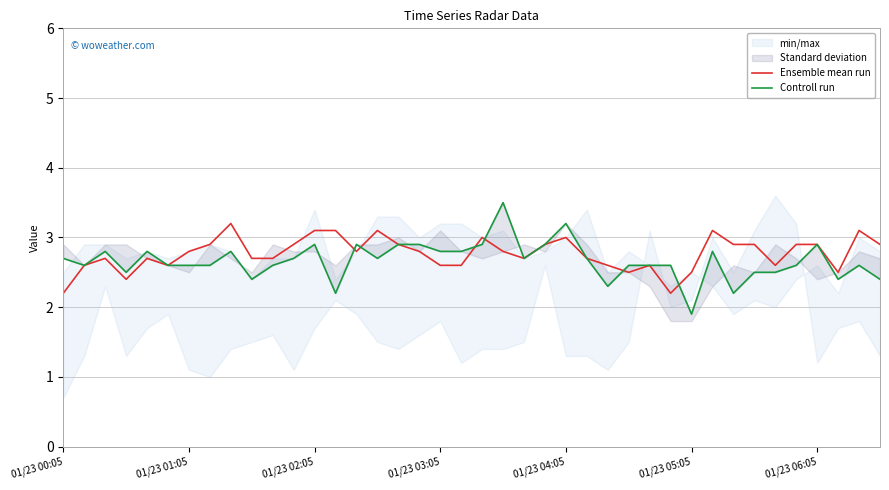

What is the maximum value for Ensemble mean run?

3.2